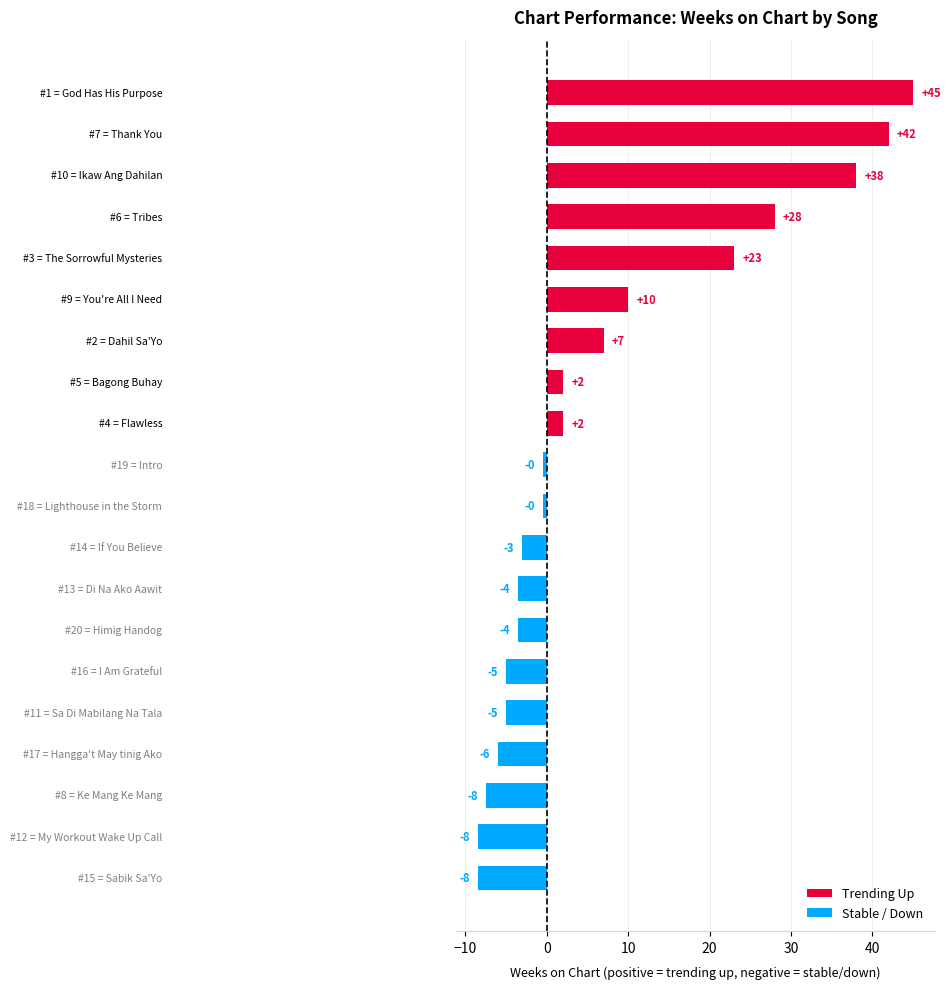

What is the average value?

7.3